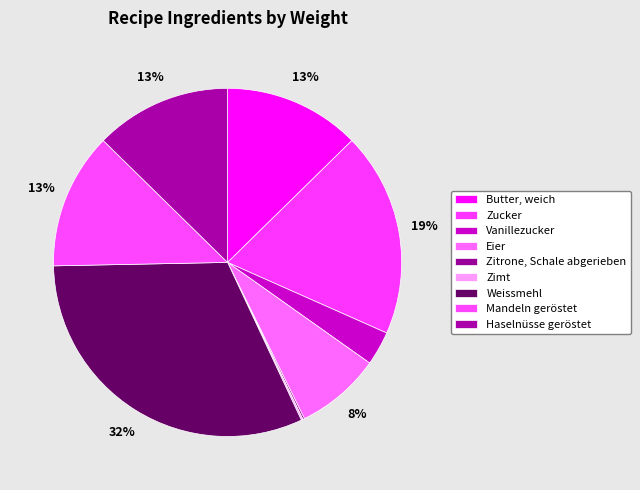

Is the sum of Zucker and Zimt greater than half?

No